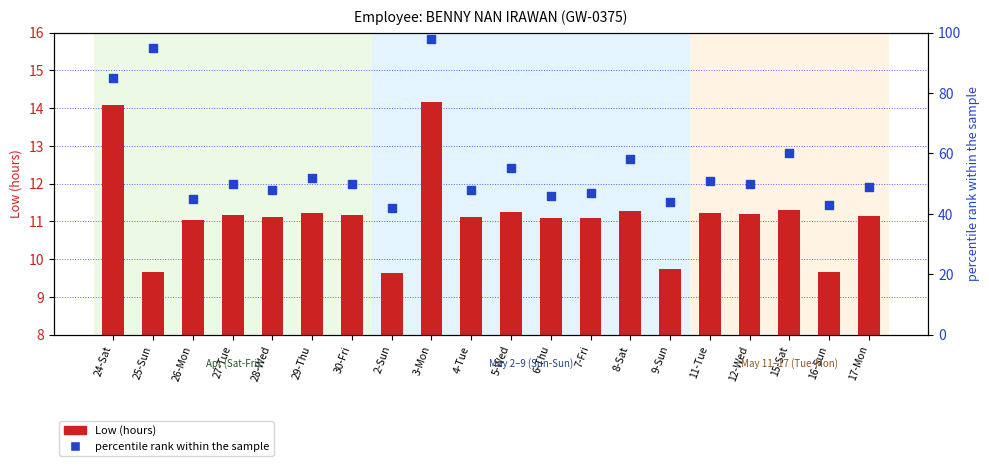

What is the total value across all series at 25-Sun?

104.7